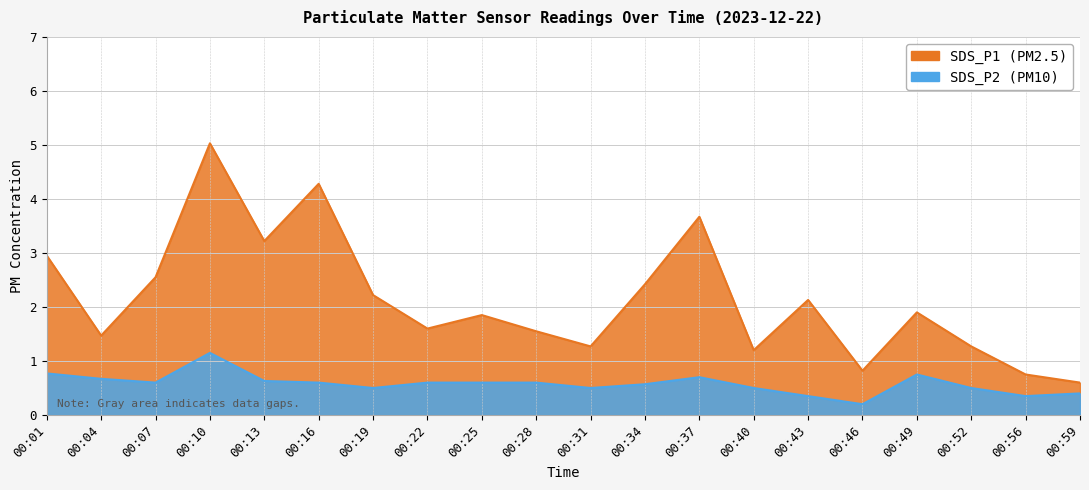

What is the difference between the SDS_P1 values at 00:10 and 00:22?

3.4